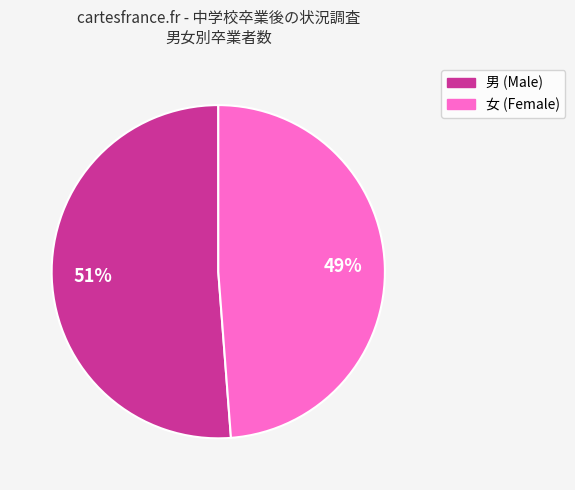

Which slice represents more than half of the pie?

男